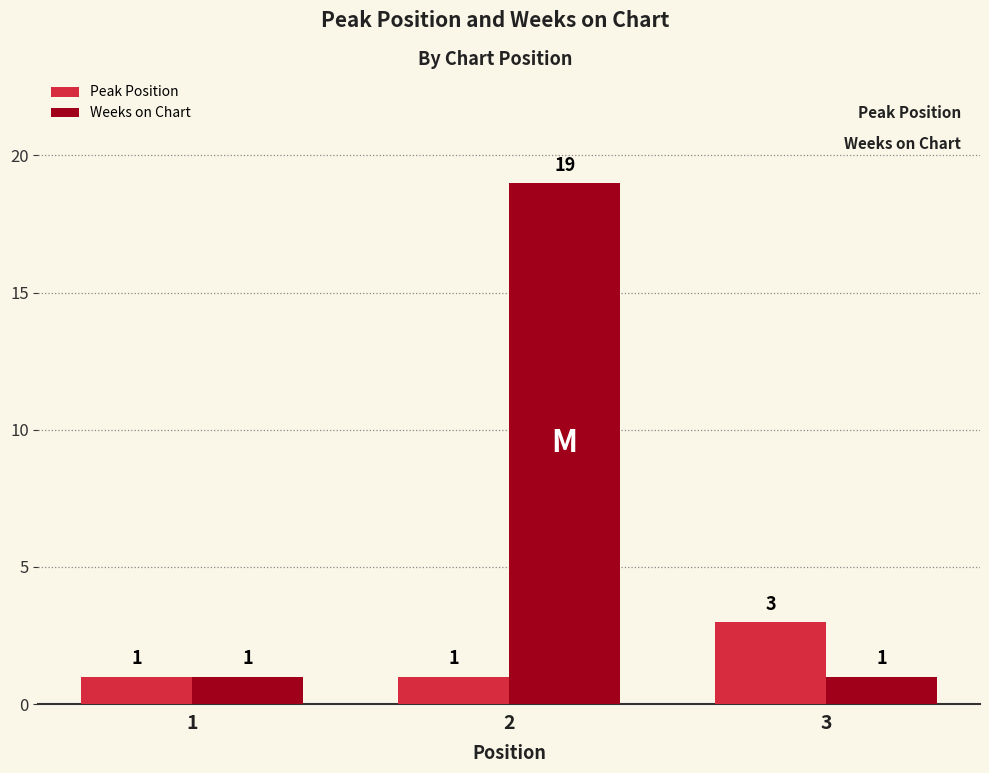

Which series has the largest range (max minus min)?

Weeks on Chart